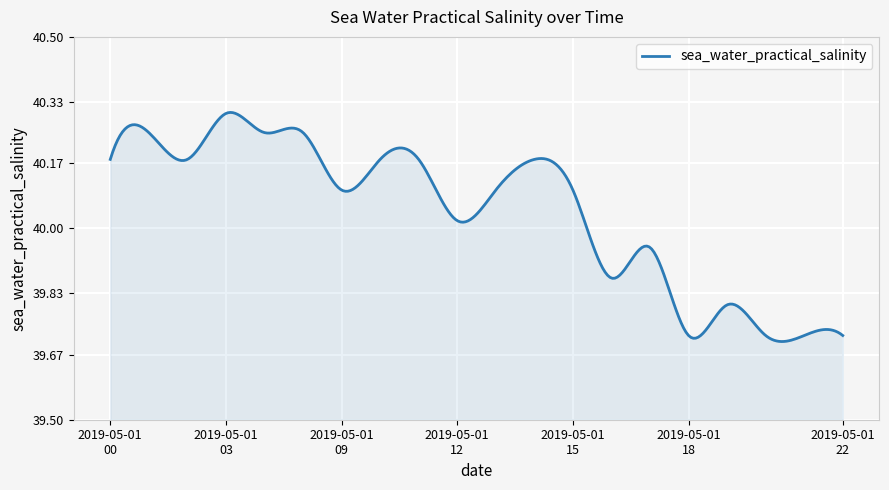

List the labels in order of value, largest first.

2019-05-01T03, 2019-05-01T01, 2019-05-01T04, 2019-05-01T05, 2019-05-01T00, 2019-05-01T02, 2019-05-01T10, 2019-05-01T11, 2019-05-01T14, 2019-05-01T09, 2019-05-01T13, 2019-05-01T15, 2019-05-01T12, 2019-05-01T17, 2019-05-01T16, 2019-05-01T19, 2019-05-01T18, 2019-05-01T20, 2019-05-01T21, 2019-05-01T22